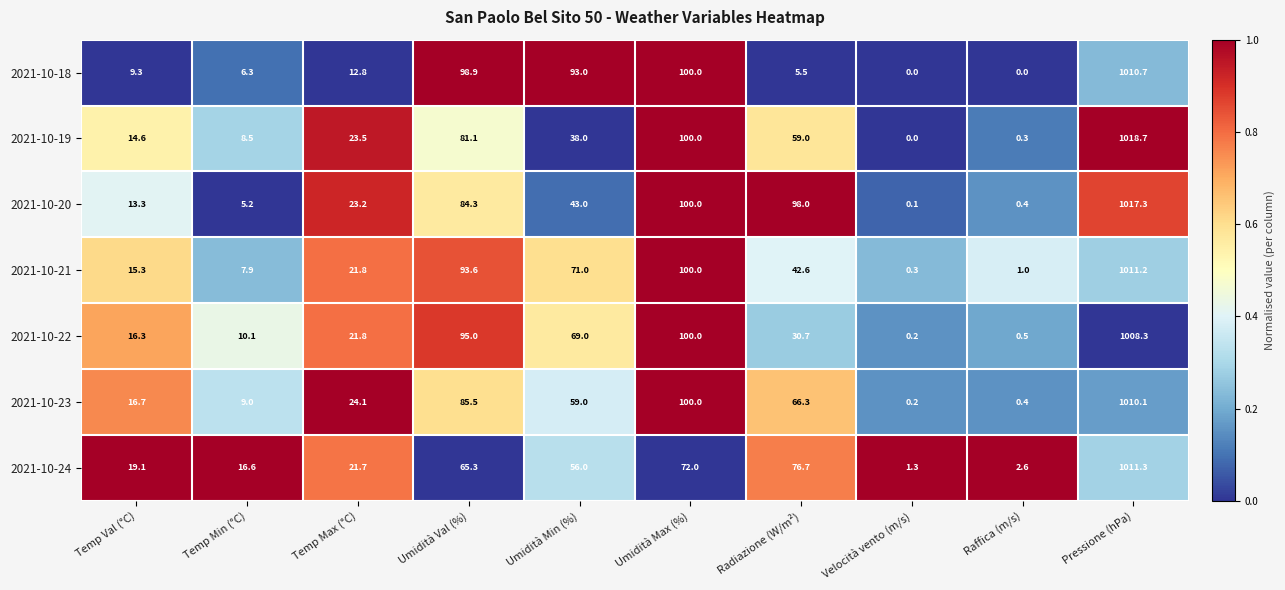

Between Temp Max (°C) and Raffica (m/s), which series saw the biggest shift?

2021-10-23